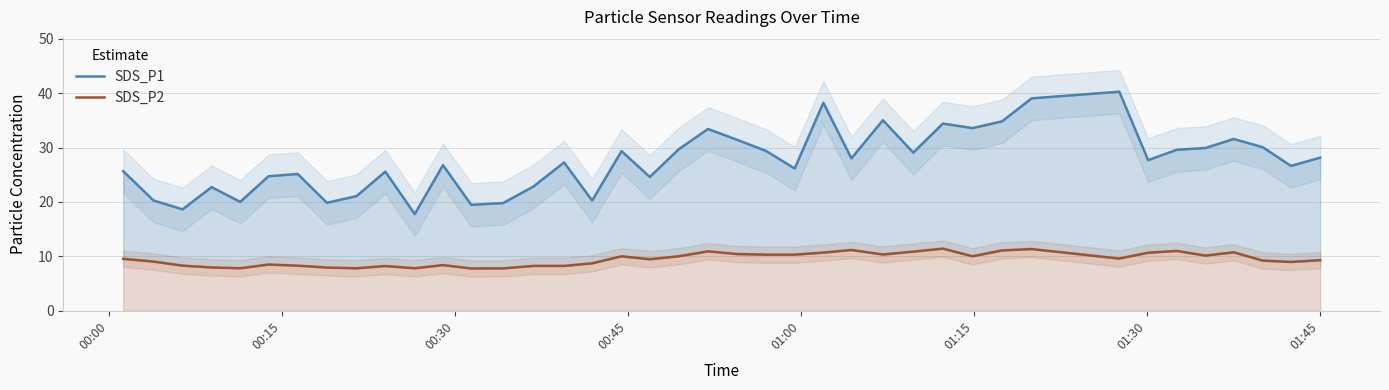

How many values in the SDS_P1 series are below 27?

19